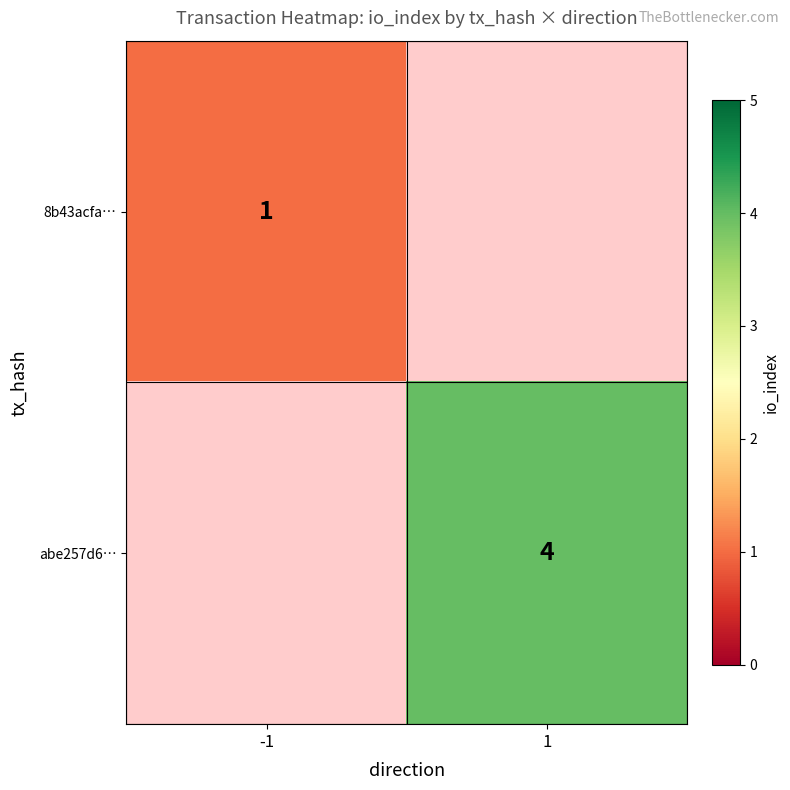

The 8b43acfa… series shows 0 at -1. True or false?

False